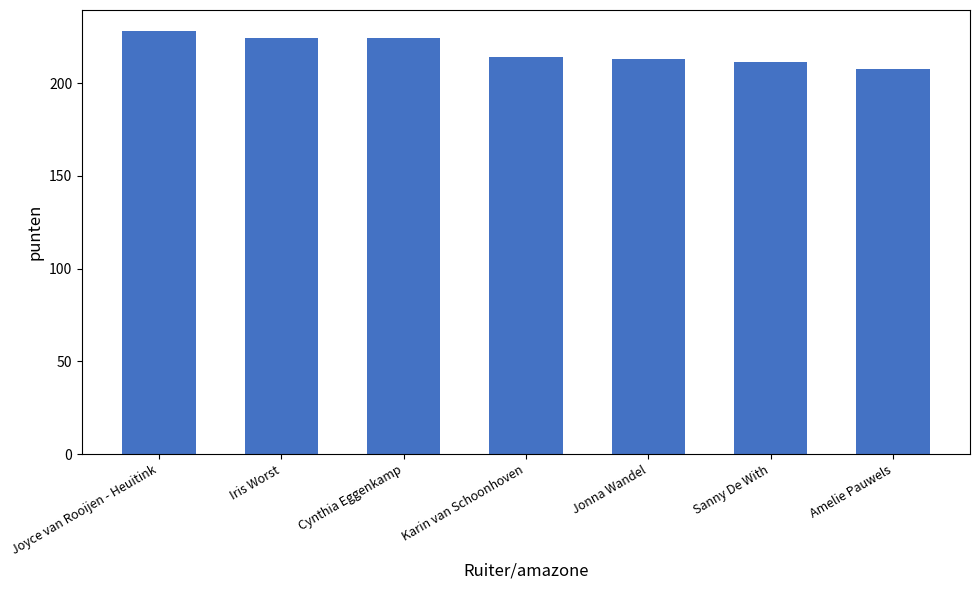

Does the chart contain any negative values?

No